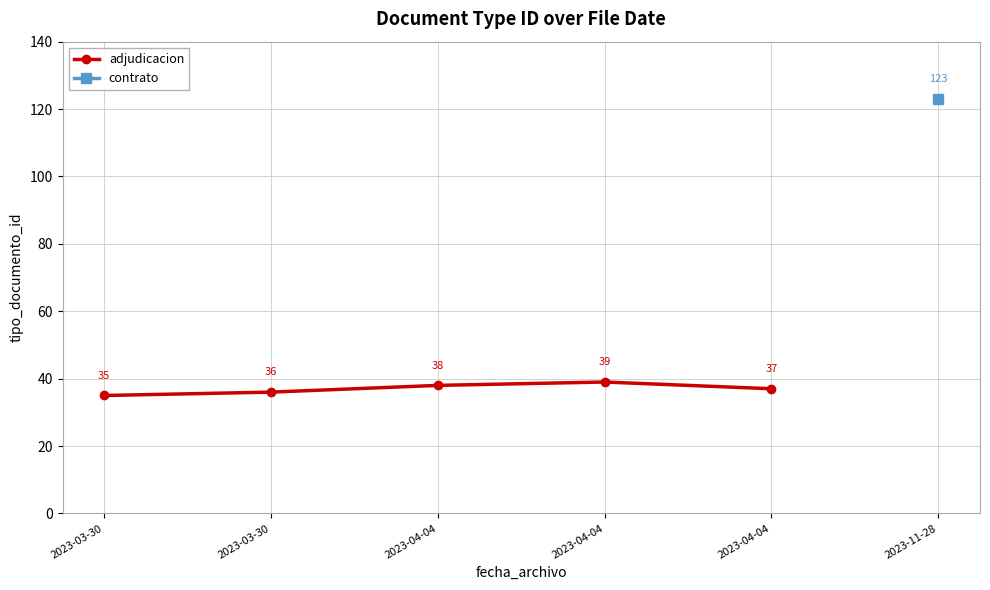

What is the difference between the second highest and minimum values?

3